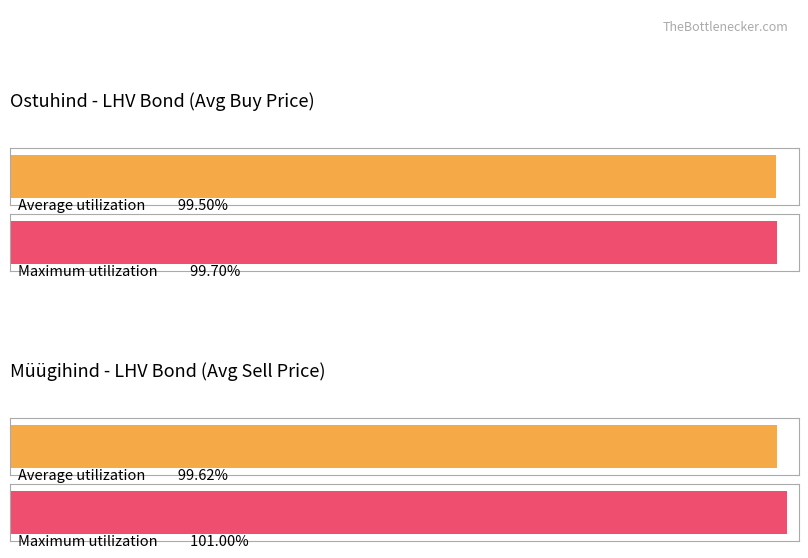

At 9, list the series in order from smallest to largest.

Average utilization, Maximum utilization